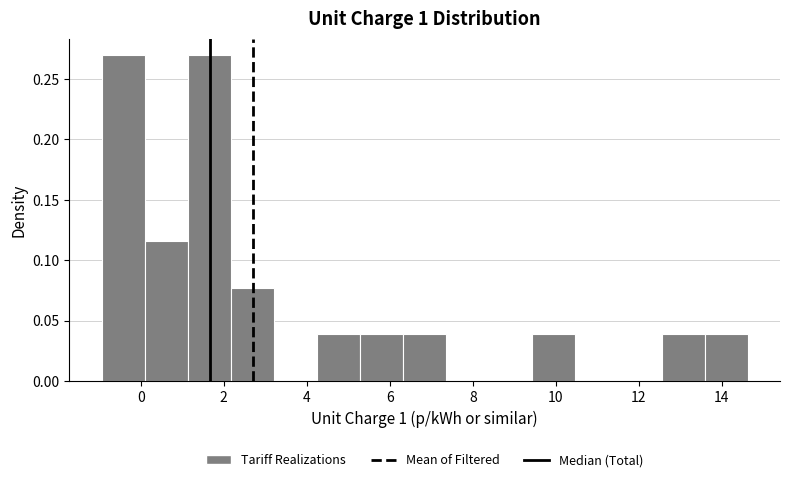

Reading left to right, transcribe this chart: for each bar, give the range it covers on the x-axis and its height. Neither the bar edges nor the heights are printed on the chart, so give them approximately, as read against the axes.

-1.0 to 0.0: 0.270
0.0 to 1.2: 0.115
1.2 to 2.2: 0.270
2.2 to 3.2: 0.075
3.2 to 4.2: 0
4.2 to 5.2: 0.040
5.2 to 6.4: 0.040
6.4 to 7.4: 0.040
7.4 to 8.4: 0
8.4 to 9.4: 0
9.4 to 10.4: 0.040
10.4 to 11.6: 0
11.6 to 12.6: 0
12.6 to 13.6: 0.040
13.6 to 14.6: 0.040